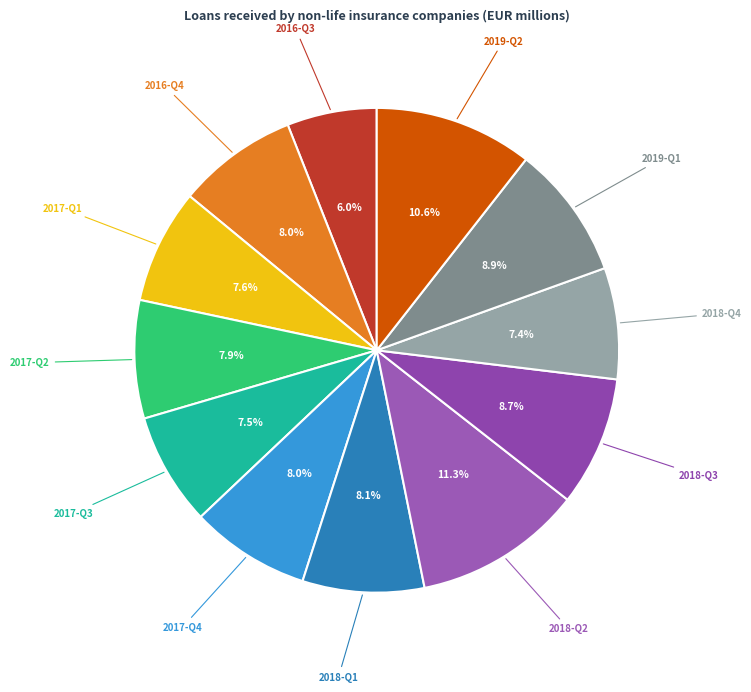

What percentage is the 2017-Q4 slice, to the nearest percent?

8%